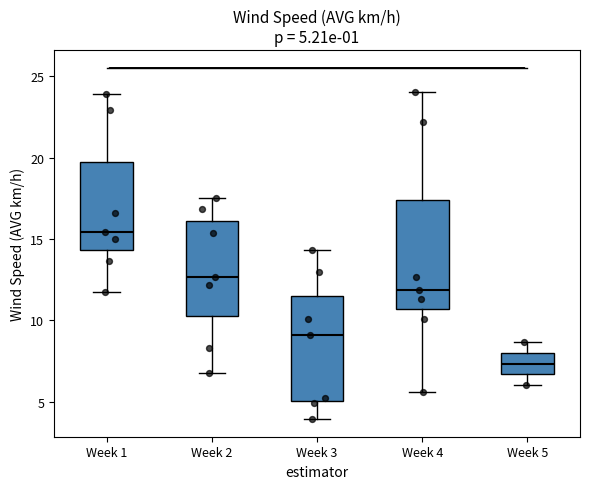

Which box has the highest median line?

Week 1